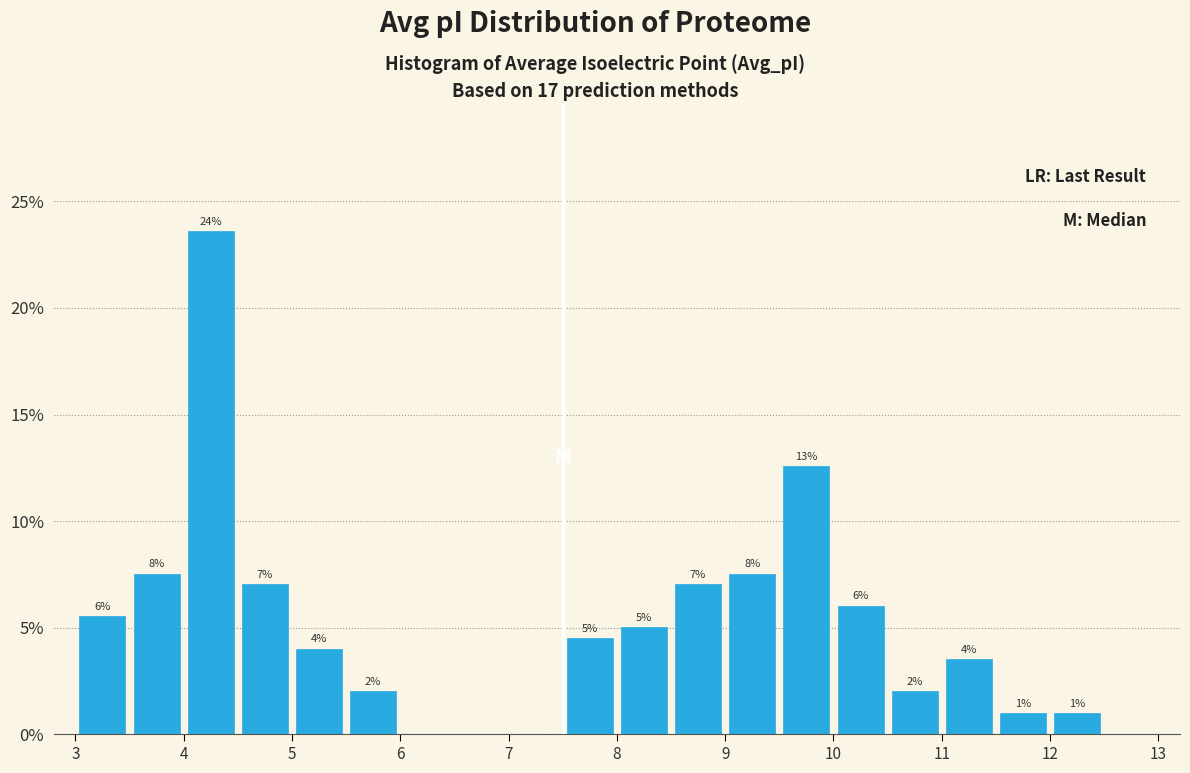

Which range on the x-axis has the tallest bar?

4.0 to 4.5